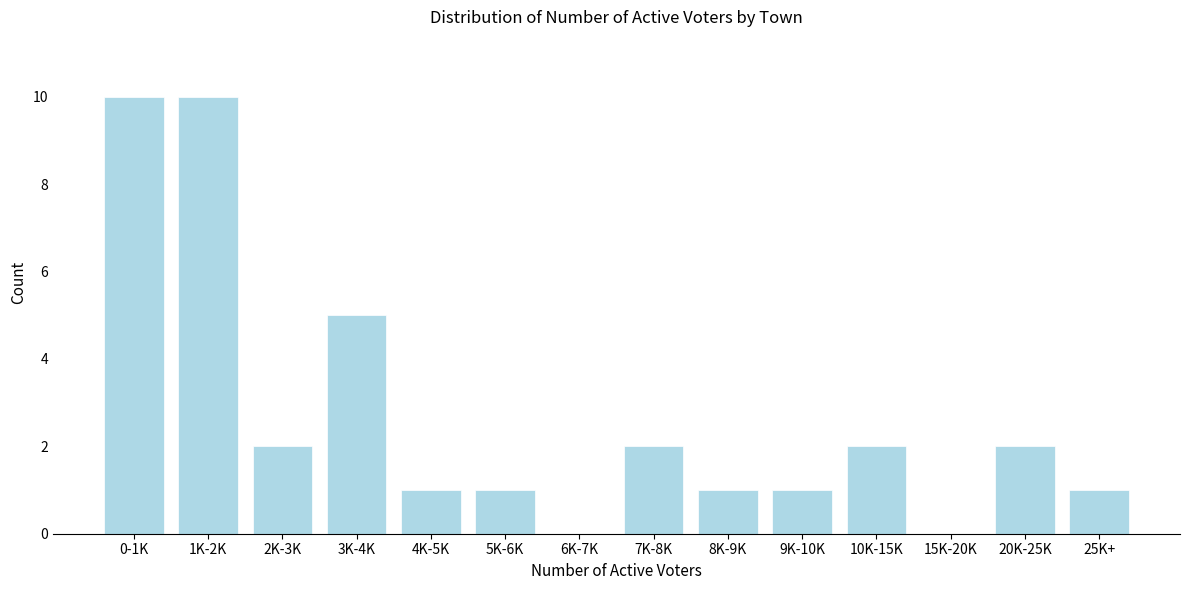

Reading left to right, extract all data points from this chart.

0-1K=10	1K-2K=10	2K-3K=2	3K-4K=5	4K-5K=1	5K-6K=1	6K-7K=0	7K-8K=2	8K-9K=1	9K-10K=1	10K-15K=2	15K-20K=0	20K-25K=2	25K+=1